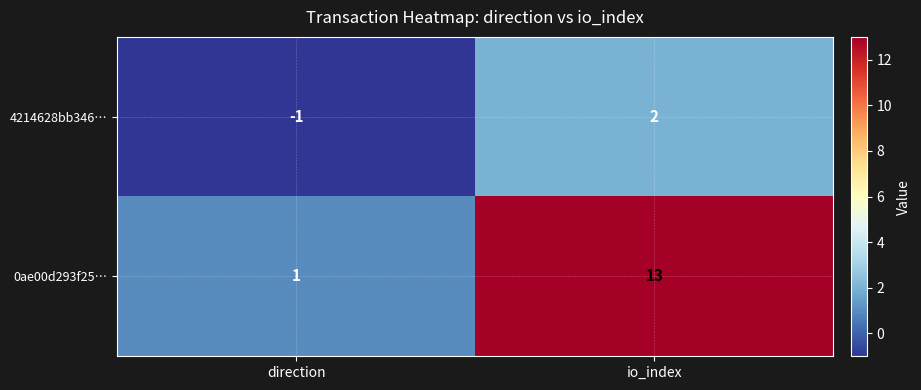

What is the difference between the maximum and minimum values in the 4214628bb346… series?

3